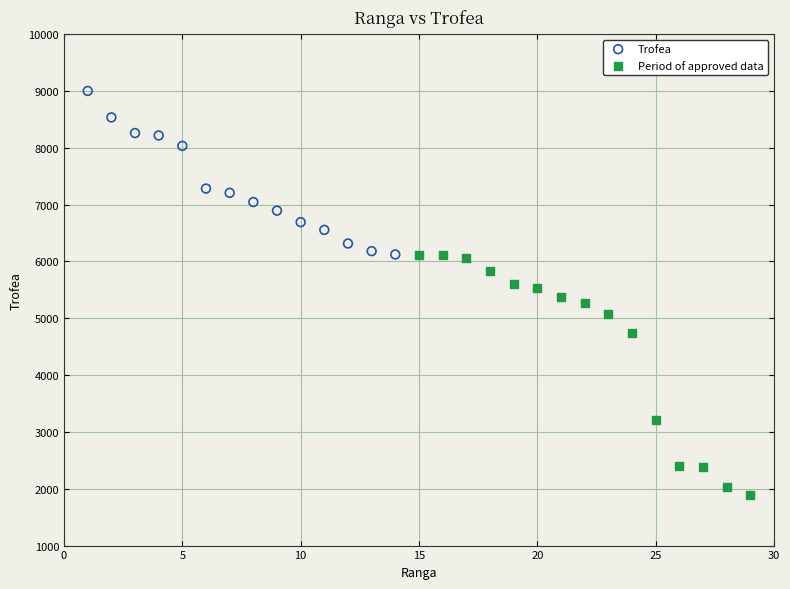

Which series has the largest Y range (max minus min)?

Period of approved data